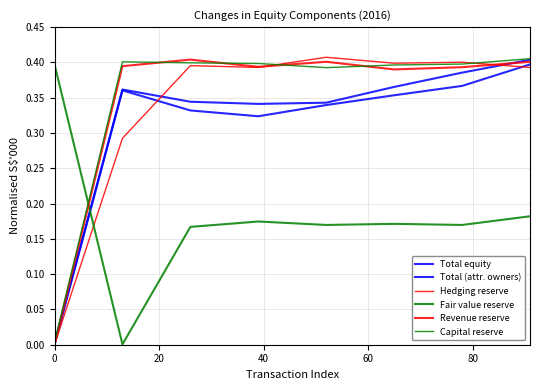

True or false: Total (attr. owners) and Total equity intersect in this chart.

False